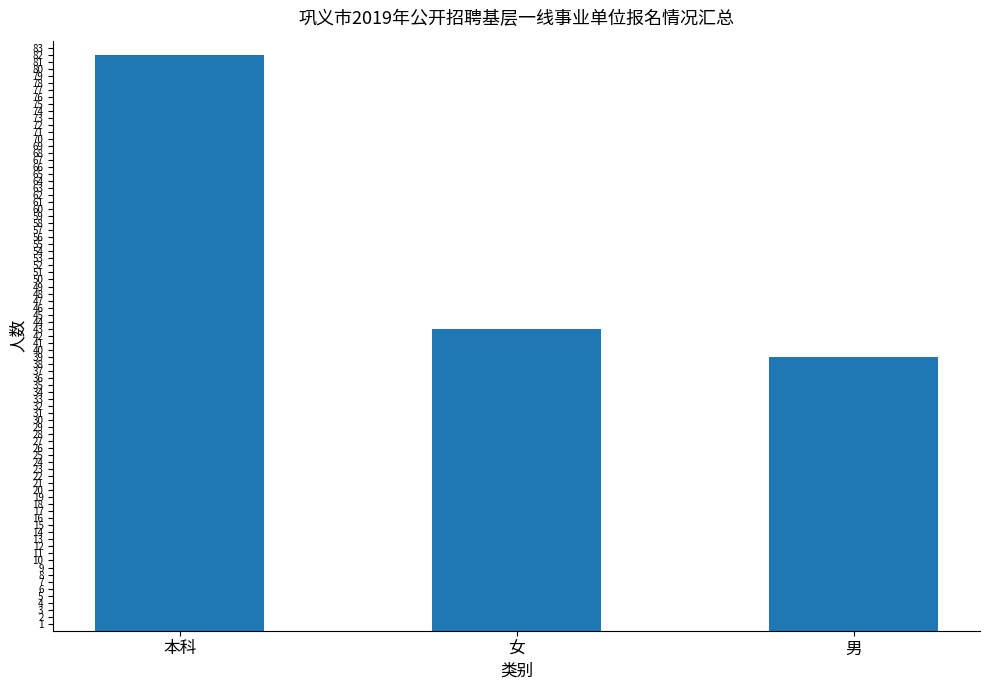

Reading right to left, what are all the values shown in this chart?

男=39	女=43	本科=82